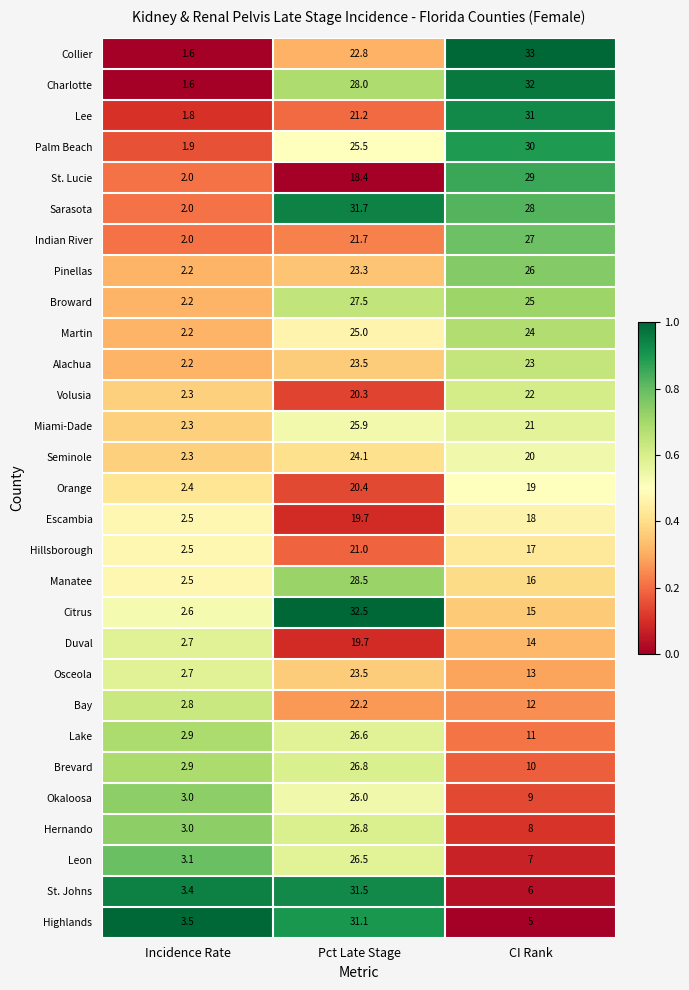

What is the average value of the Sarasota series?

20.6